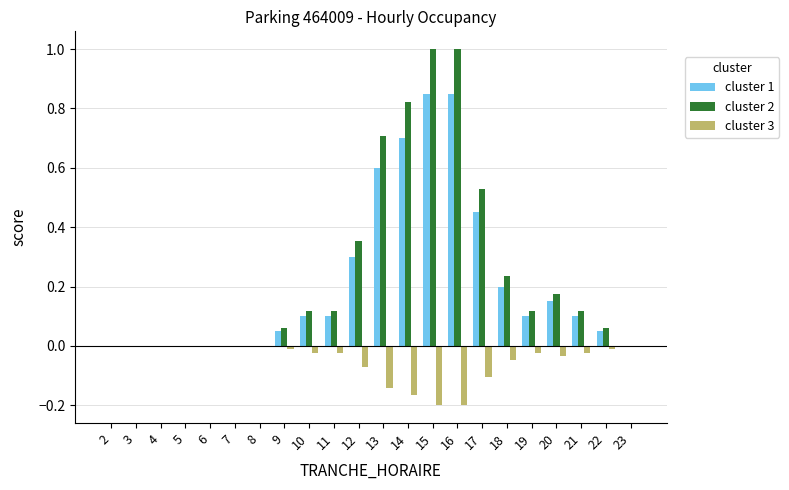

The value of cluster 2 at 9 is 0.1. True or false?

True